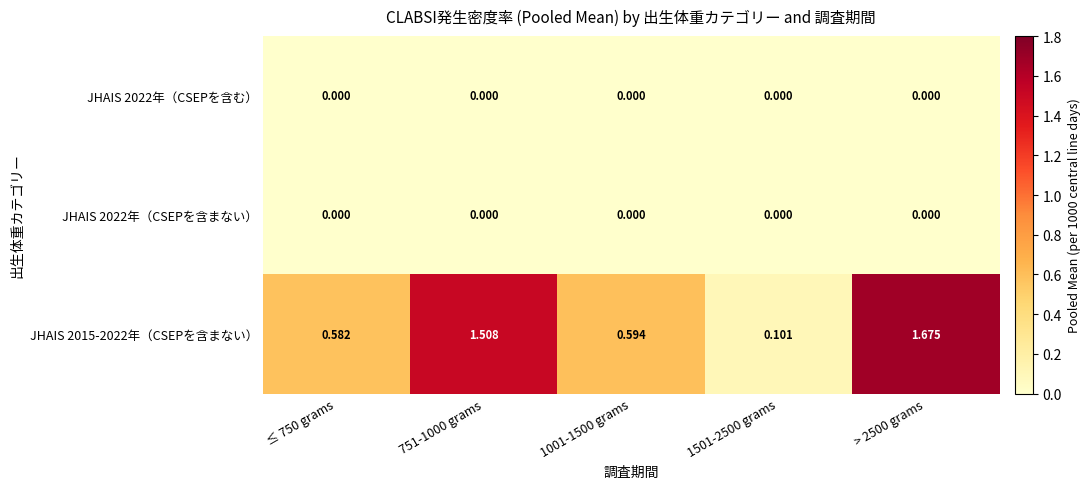

Which series changed the most between ≤ 750 grams and > 2500 grams?

JHAIS 2015-2022年（CSEPを含まない）